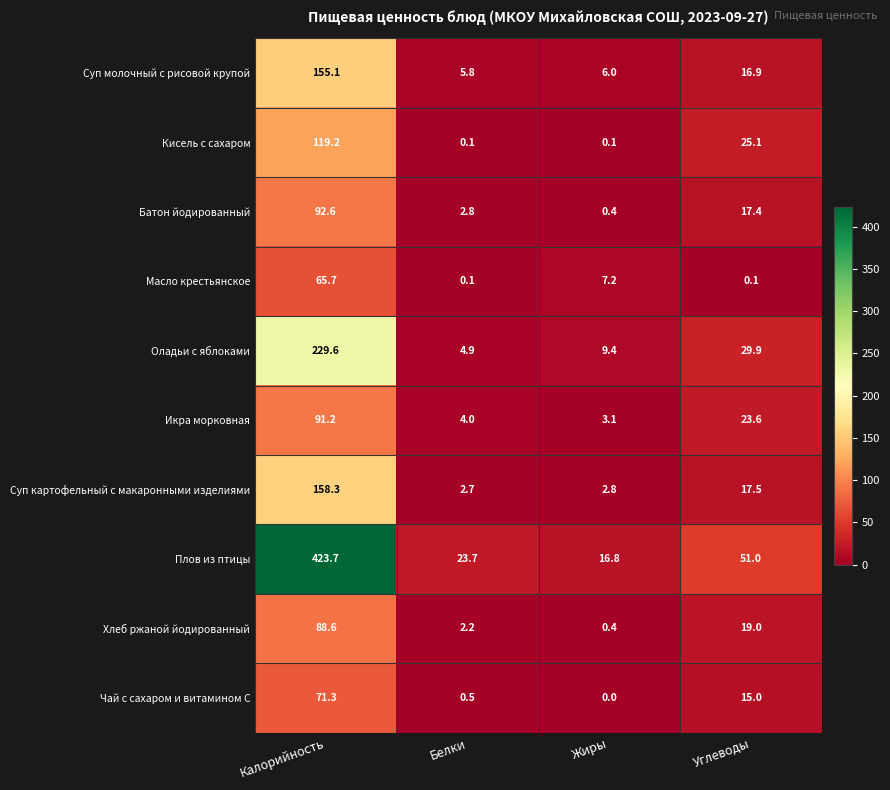

At which category is the sum across all series the highest?

Калорийность